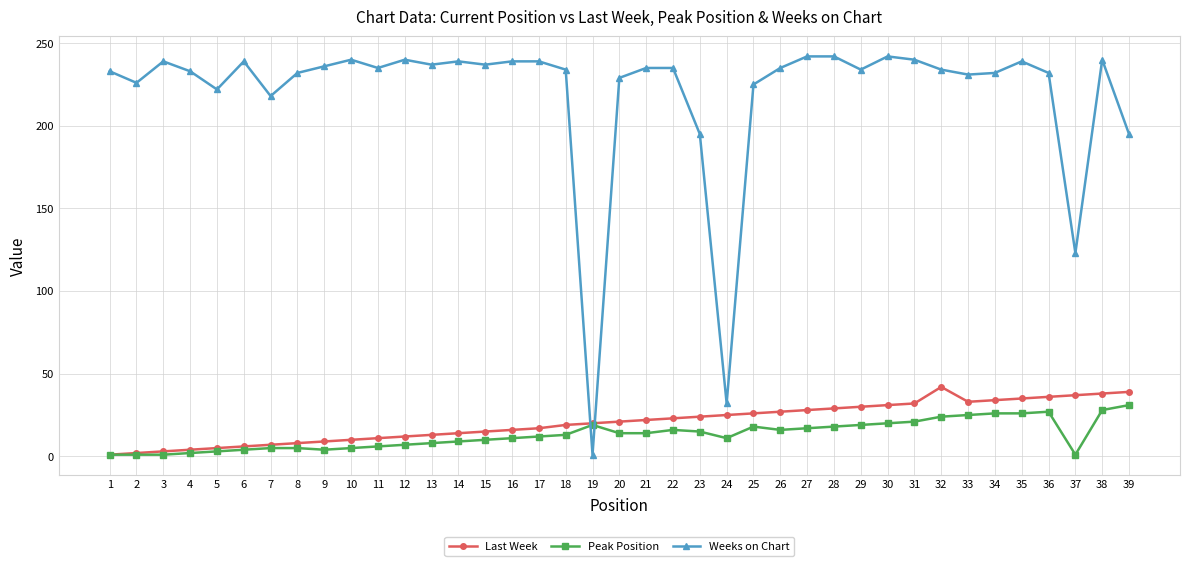

Which series changed the most between 15 and 32?

Last Week